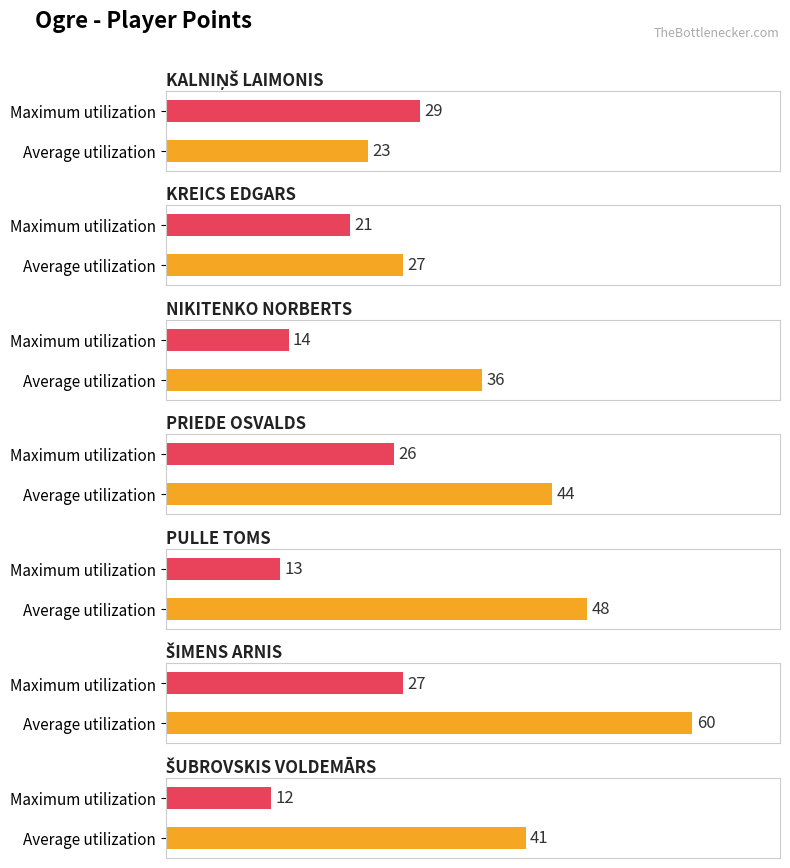

How many groups of bars are there?

7